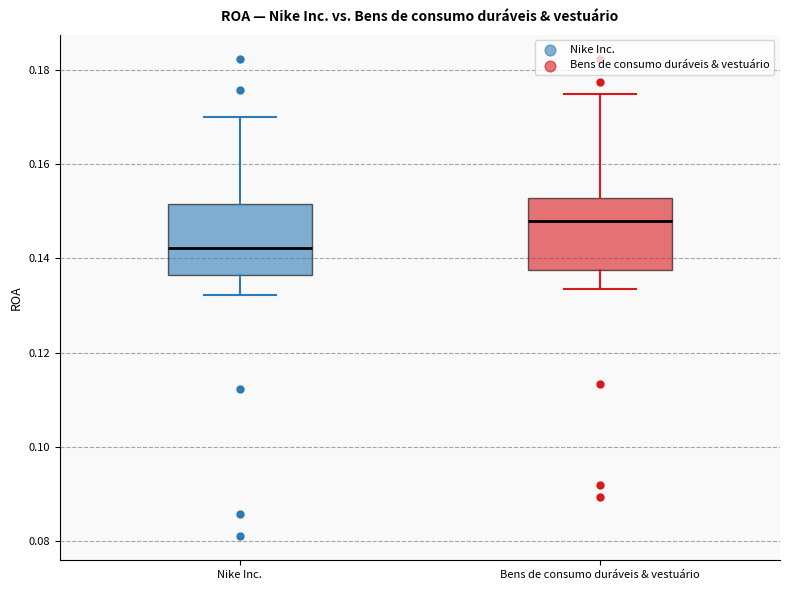

Which box has the highest median line?

Bens de consumo duráveis & vestuário